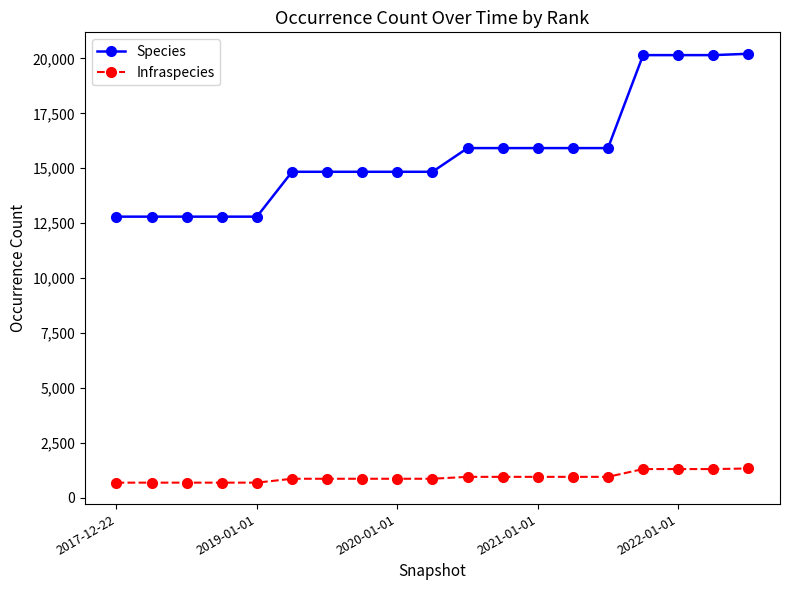

Which series has the largest total across all categories?

Species